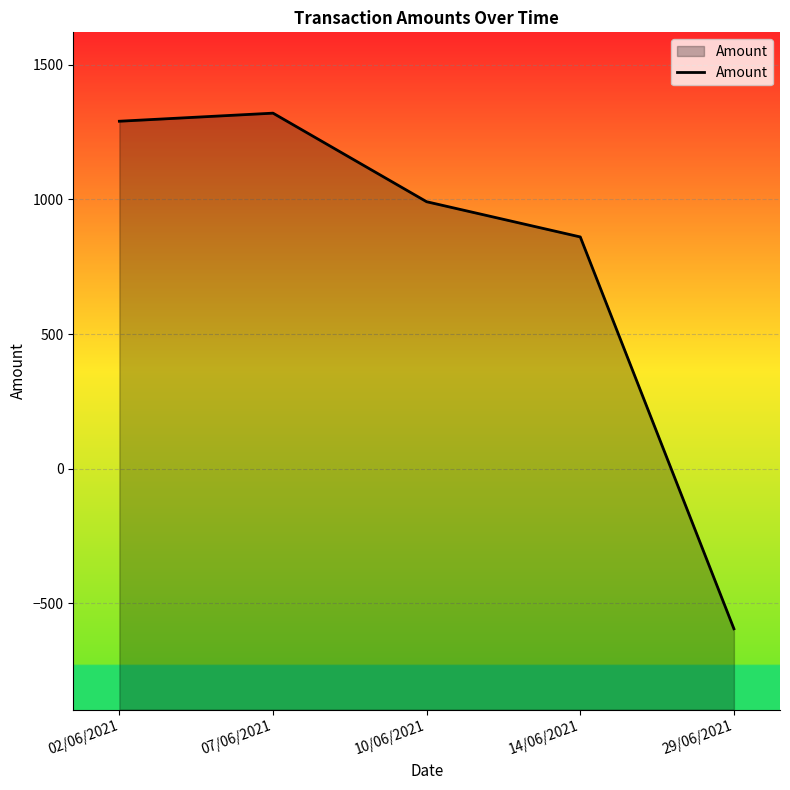

What is the average value?

773.5